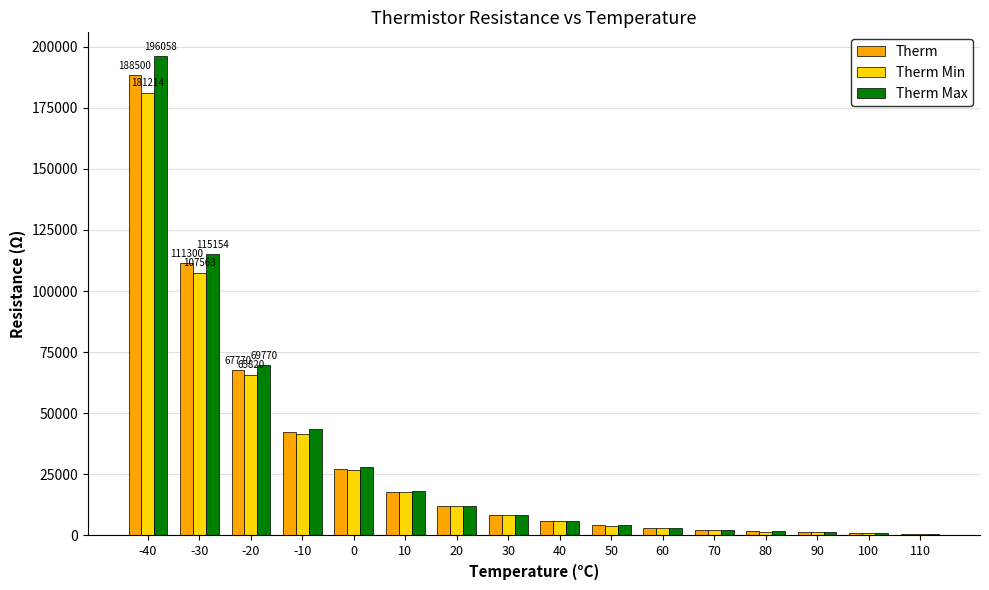

Is the value of Therm Max at 20 greater than the value of Therm Min at 50?

Yes